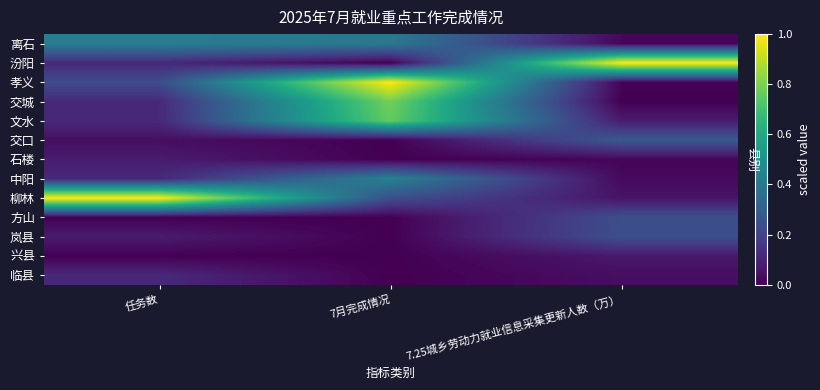

What is the difference between the 离石 values at 任务数 and 7.25城乡劳动力就业信息采集更新人数（万）?

0.4